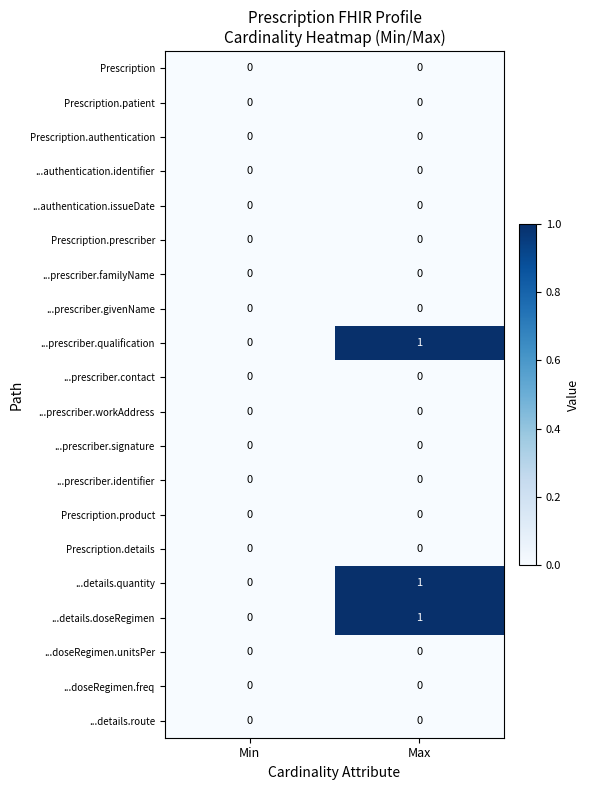

What is the total value across all series at Max?

3